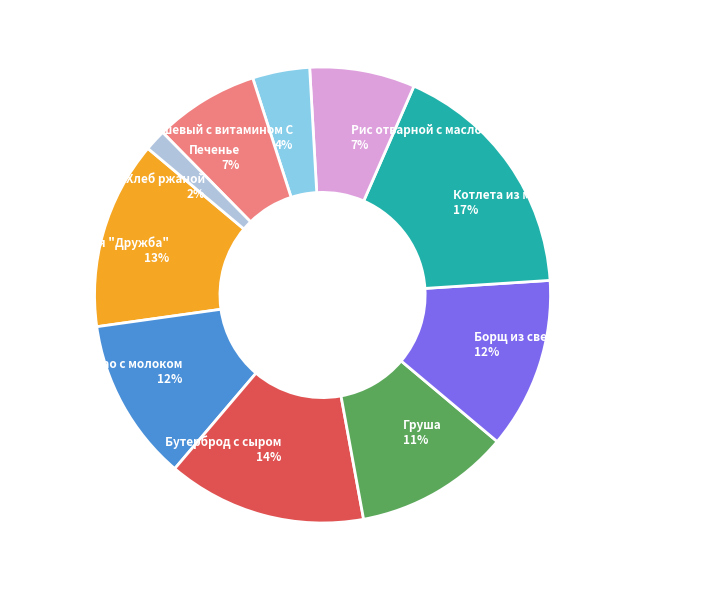

Between Хлеб ржаной and Каша молочная "Дружба", which is larger?

Каша молочная "Дружба"